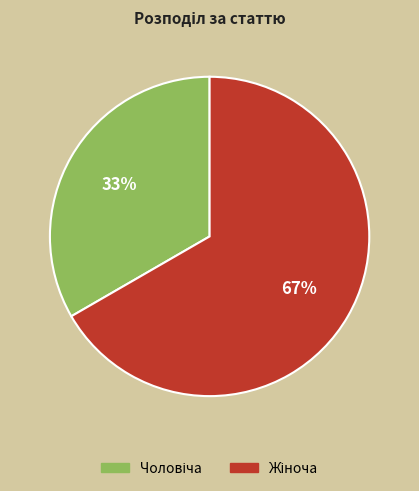

Is there a majority slice in this chart?

Yes